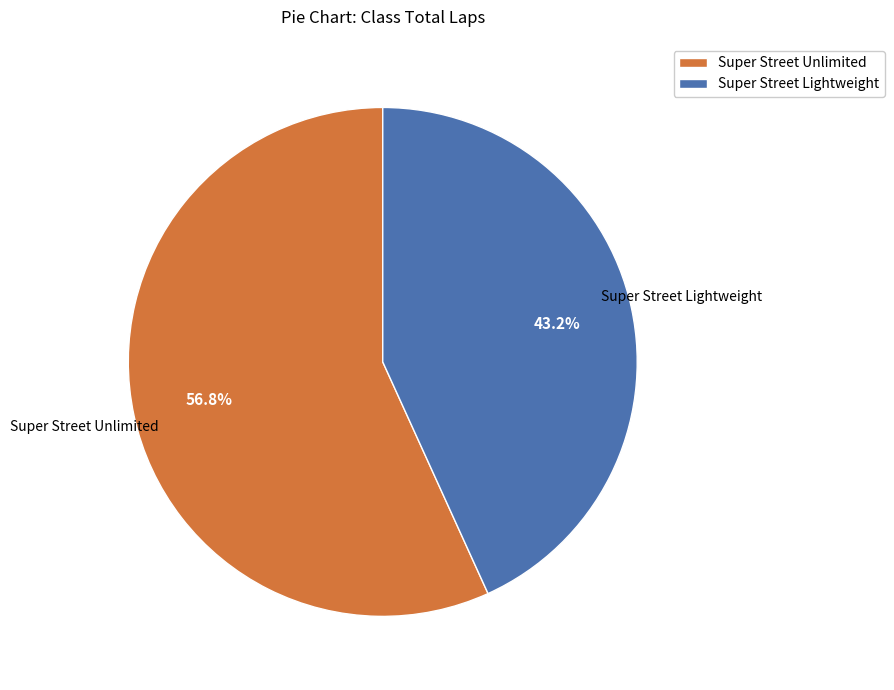

Which category has the smallest portion of the pie?

Super Street Lightweight